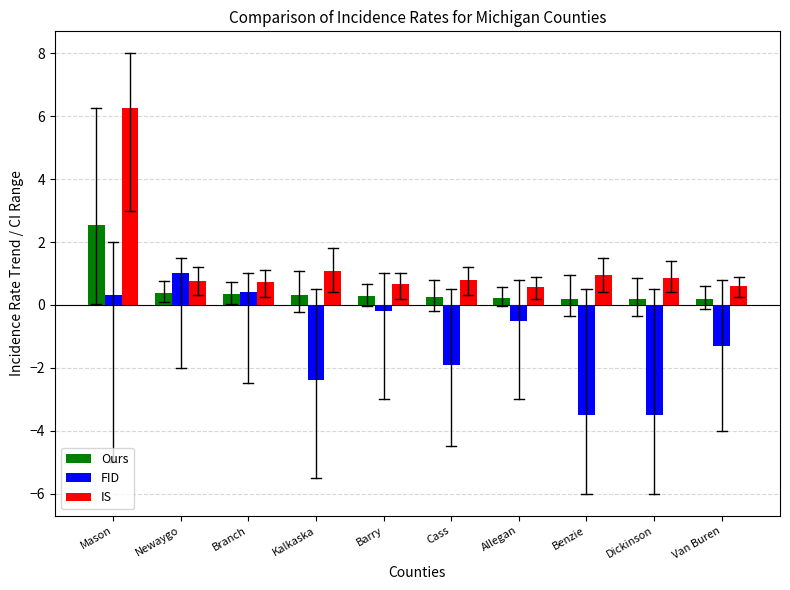

Which series has the largest total across all categories?

IS